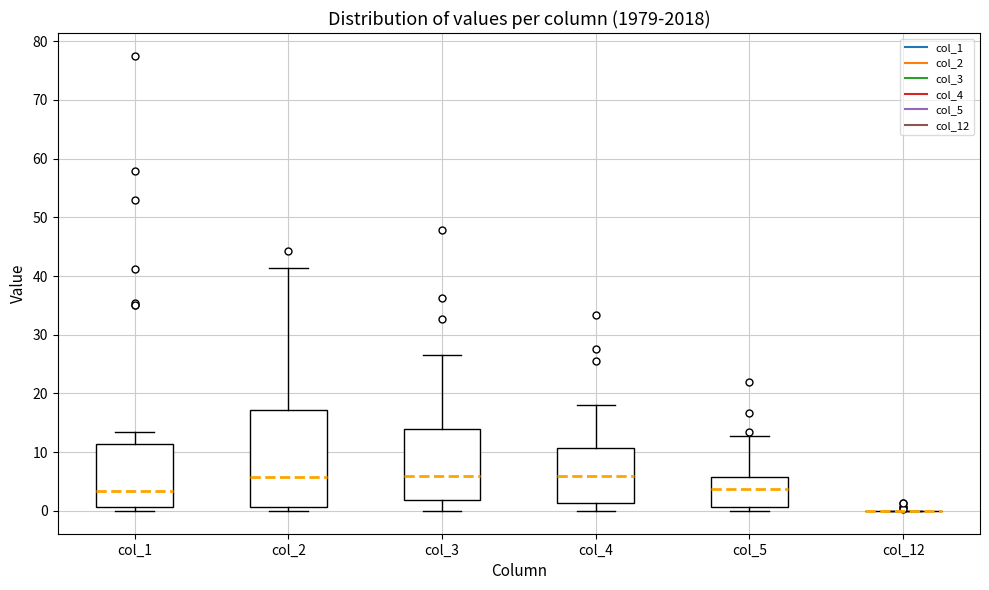

Where does the upper whisker of the box for col_5 end on the y-axis? The values are not printed on the chart, so give them approximately, as read against the axis.

13